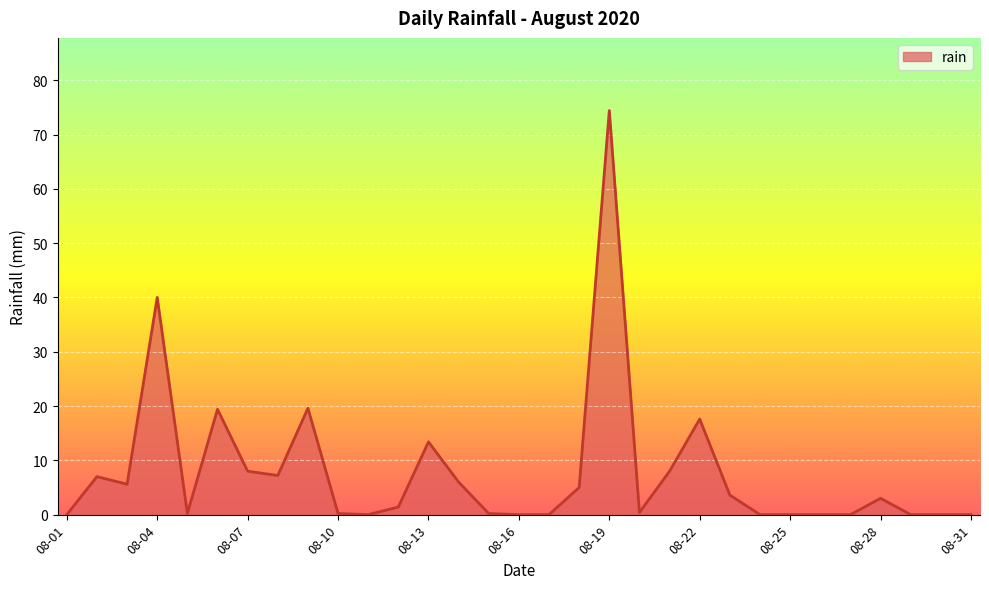

What is the greatest value displayed?

74.4